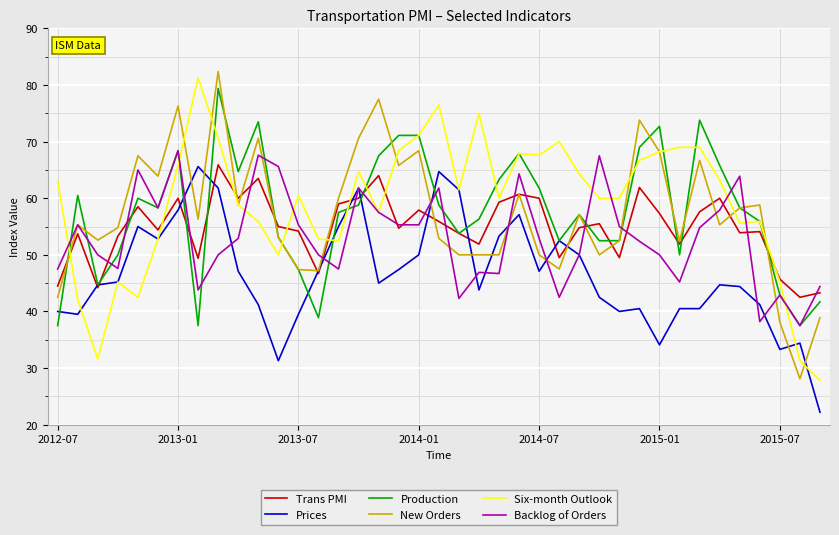

After their last crossing, which series has the higher values: Prices or Trans PMI?

Trans PMI